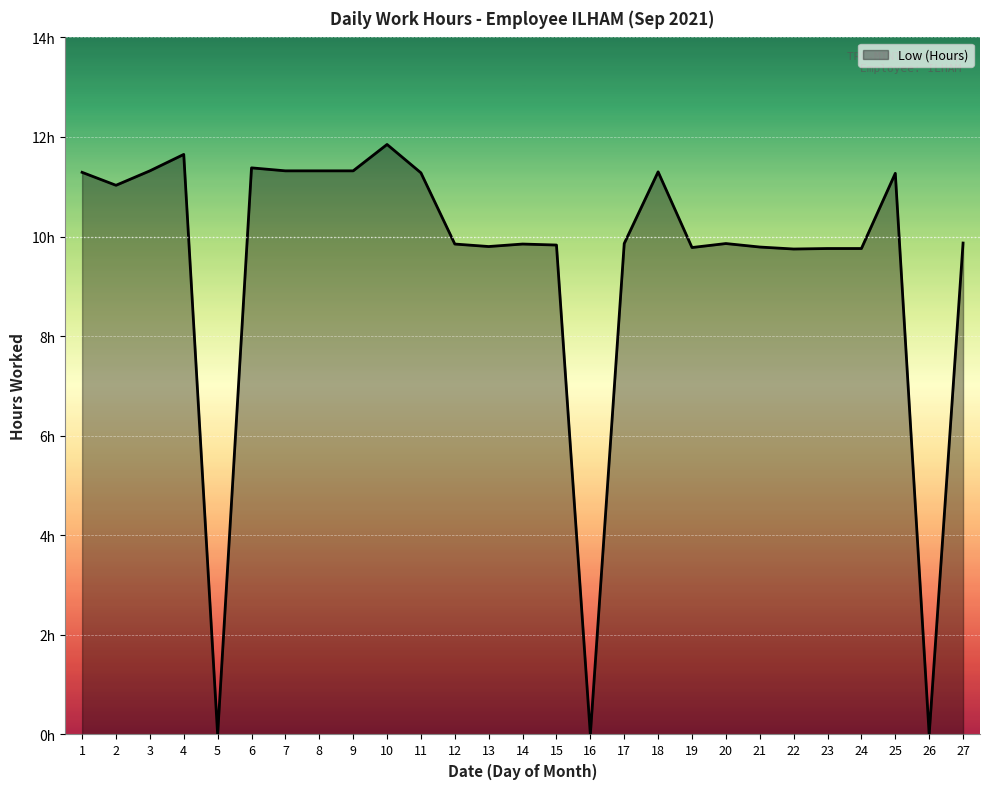

Between 23 and 5, which is larger?

23